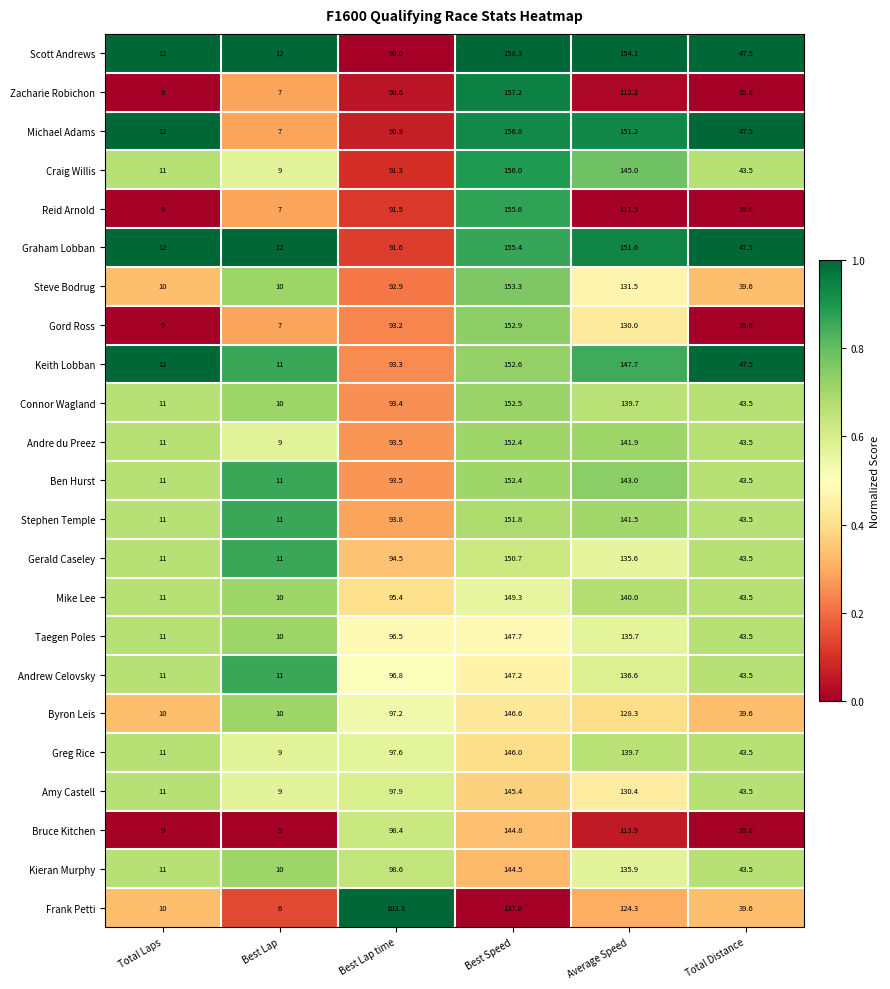

Rank the categories by Kieran Murphy value from lowest to highest.

Best Lap, Total Laps, Total Distance, Best Lap time, Average Speed, Best Speed